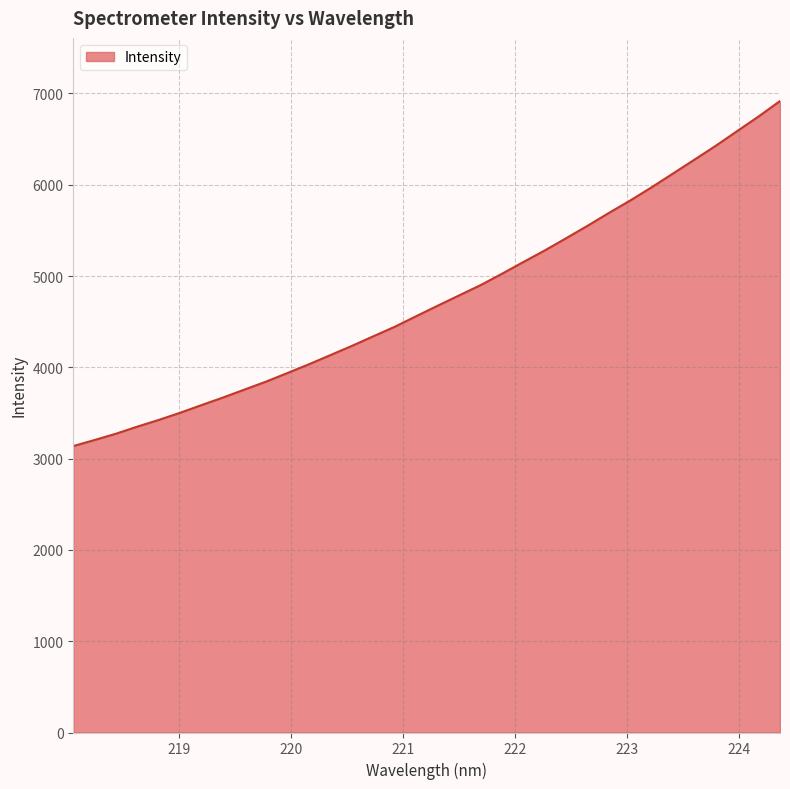

What is the difference between the maximum and minimum values?

3779.4